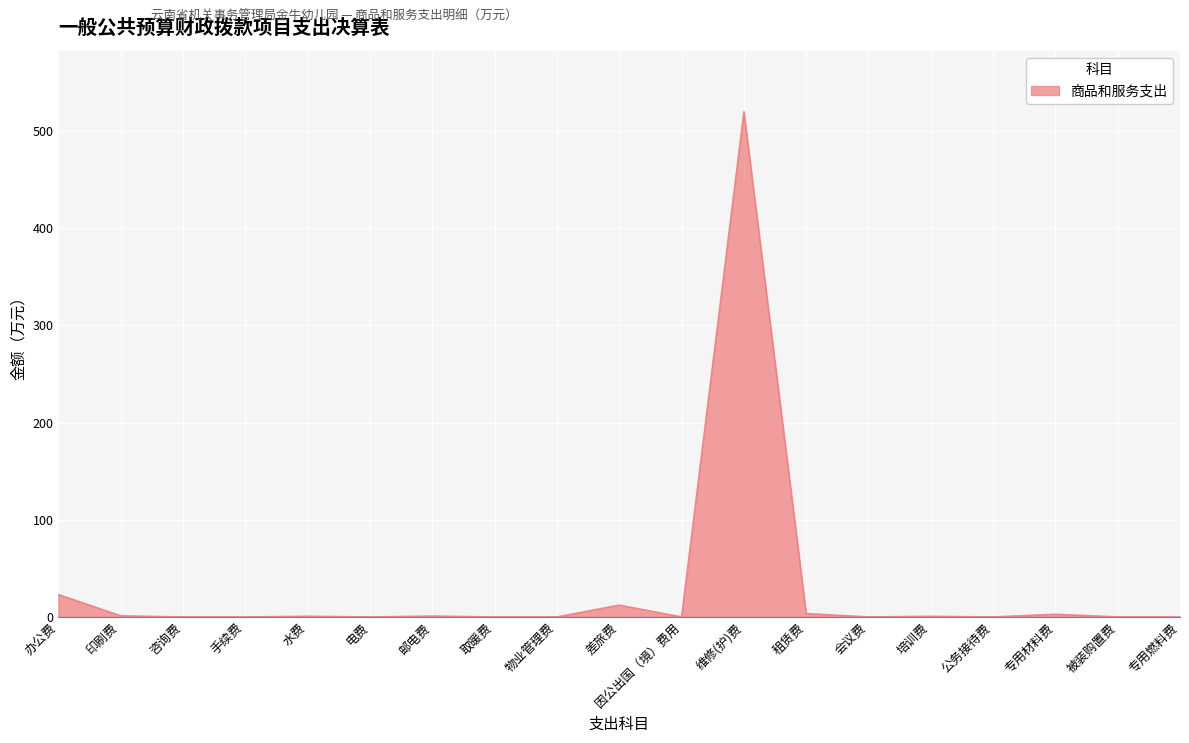

True or false: the data shows 12.2 at 差旅费.

True